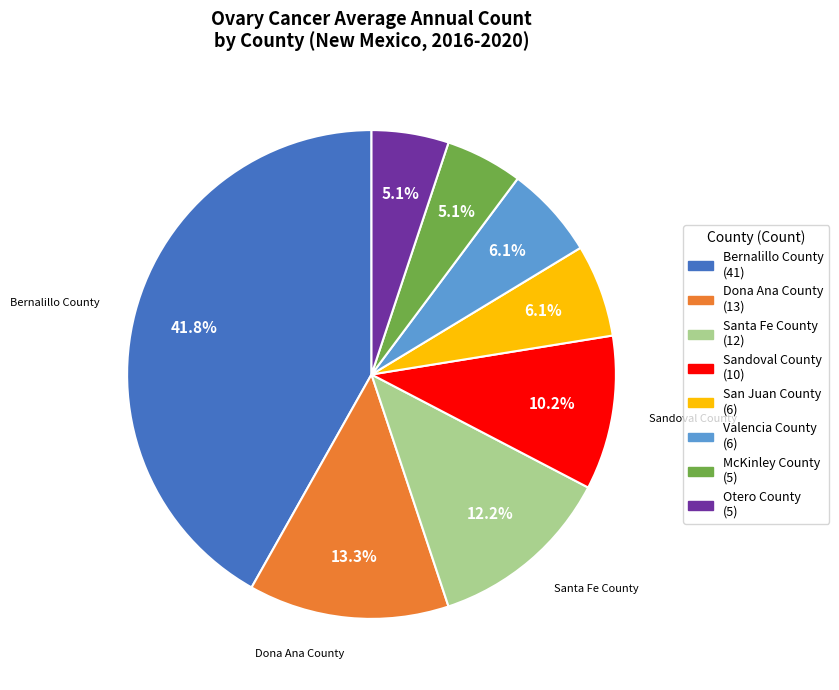

How many slices are in this pie chart?

8